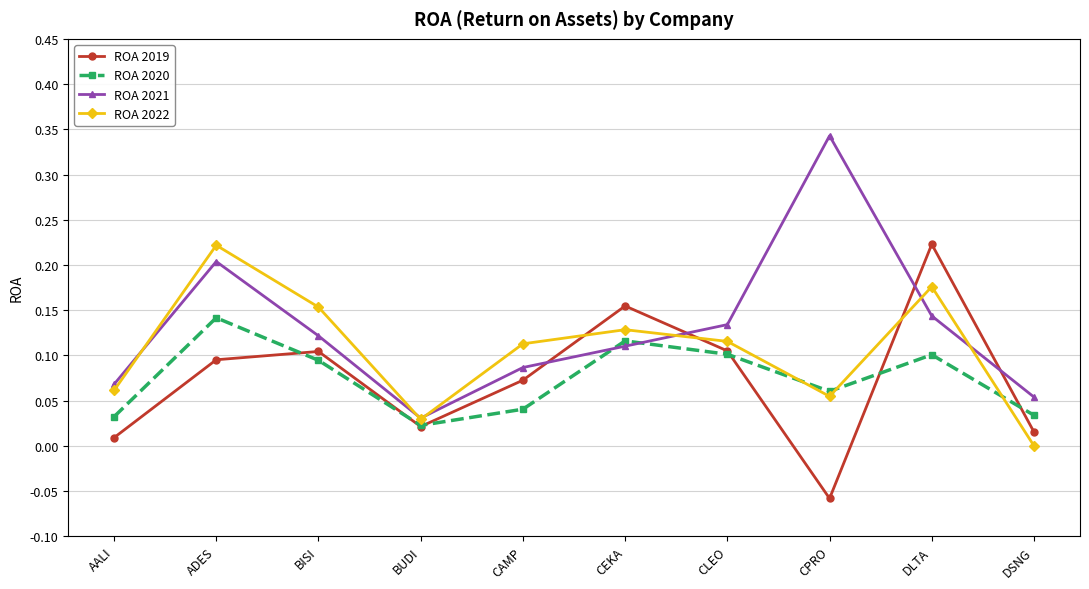

What position from the right is BUDI?

7